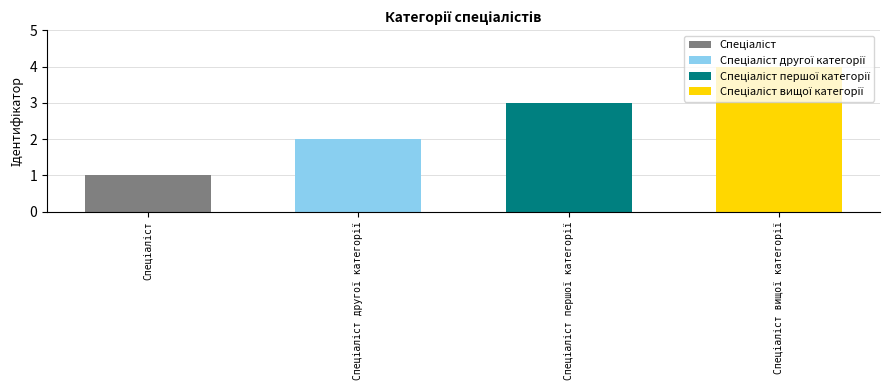

Rank the categories by value from highest to lowest.

Спеціаліст вищої категорії, Спеціаліст першої категорії, Спеціаліст другої категорії, Спеціаліст